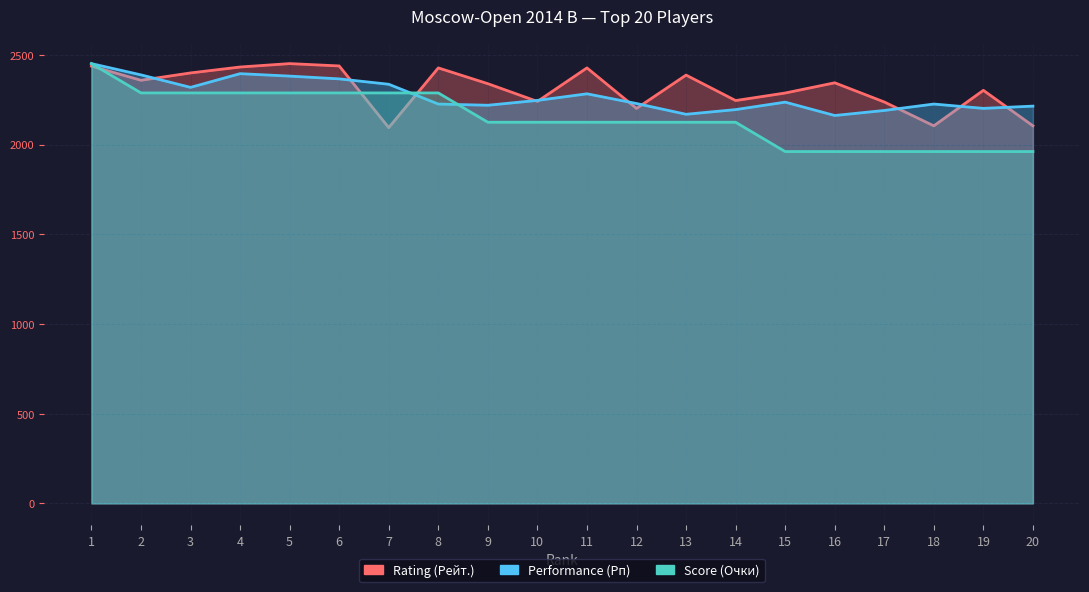

Where does the Performance (Рп) series first go above 2312?

1